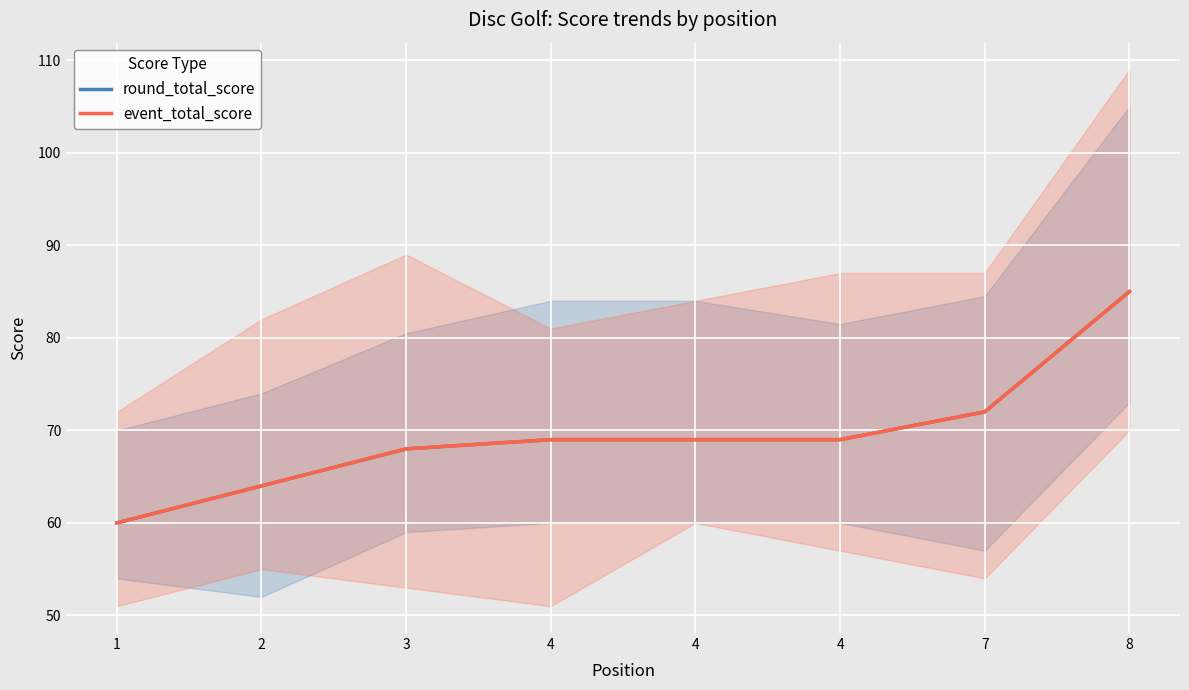

Rank the categories by event_total_score value from lowest to highest.

1, 2, 3, 4, 4, 4, 7, 8